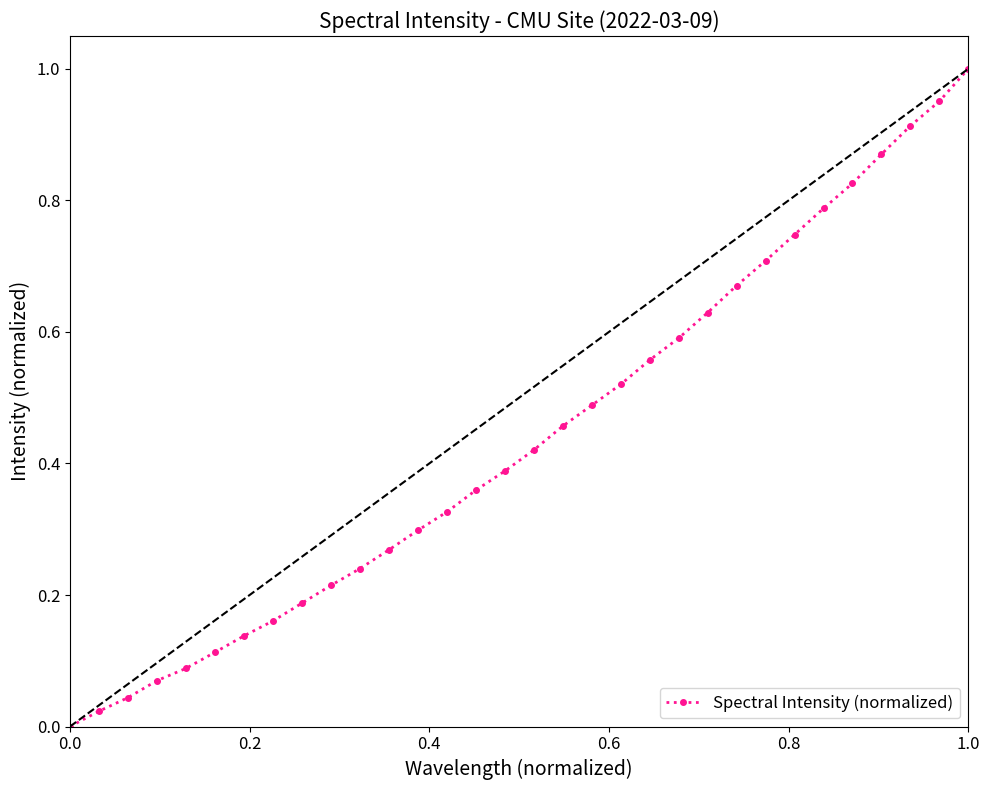

Does the chart have visible grid lines?

No